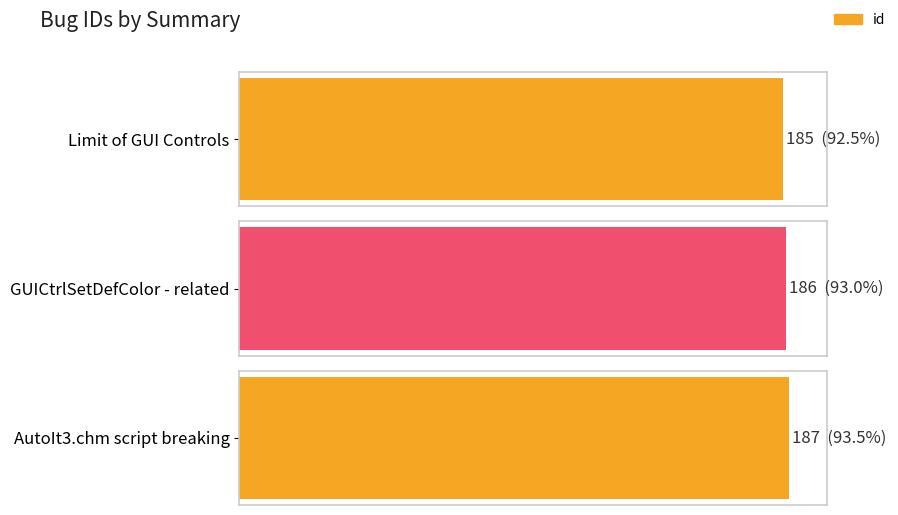

The chart shows a value of 106 at GUICtrlSetDefColor - related. True or false?

False